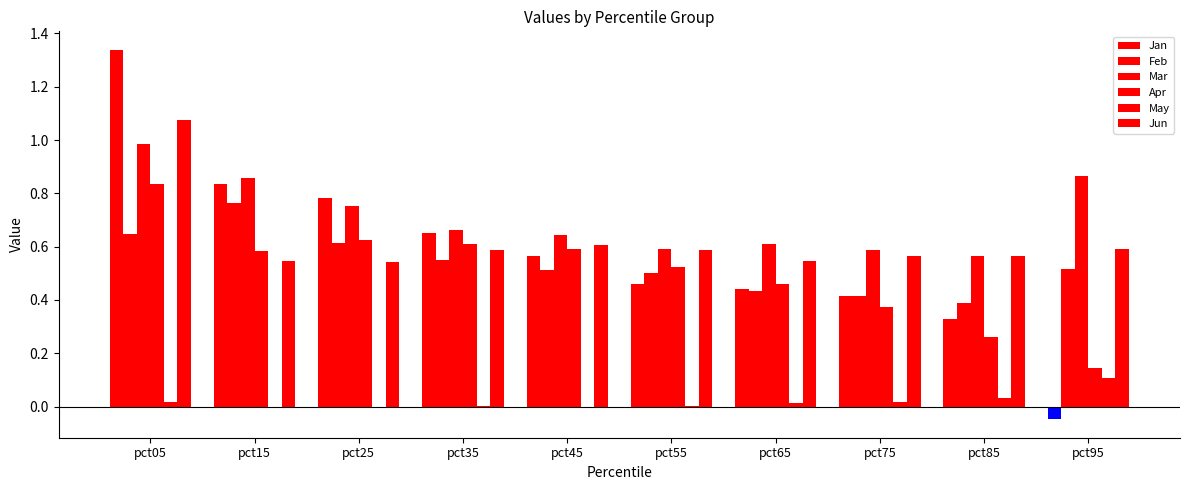

Reading right to left, what are all the values shown in this chart?

Jan: pct95=-0.0	pct85=0.3	pct75=0.4	pct65=0.4	pct55=0.5	pct45=0.6	pct35=0.7	pct25=0.8	pct15=0.8	pct05=1.3
Feb: pct95=0.5	pct85=0.4	pct75=0.4	pct65=0.4	pct55=0.5	pct45=0.5	pct35=0.5	pct25=0.6	pct15=0.8	pct05=0.6
Mar: pct95=0.9	pct85=0.6	pct75=0.6	pct65=0.6	pct55=0.6	pct45=0.6	pct35=0.7	pct25=0.8	pct15=0.9	pct05=1.0
Apr: pct95=0.1	pct85=0.3	pct75=0.4	pct65=0.5	pct55=0.5	pct45=0.6	pct35=0.6	pct25=0.6	pct15=0.6	pct05=0.8
May: pct95=0.1	pct85=0.0	pct75=0.0	pct65=0.0	pct55=0.0	pct45=-0.0	pct35=0.0	pct25=-0.0	pct15=-0.0	pct05=0.0
Jun: pct95=0.6	pct85=0.6	pct75=0.6	pct65=0.5	pct55=0.6	pct45=0.6	pct35=0.6	pct25=0.5	pct15=0.5	pct05=1.1